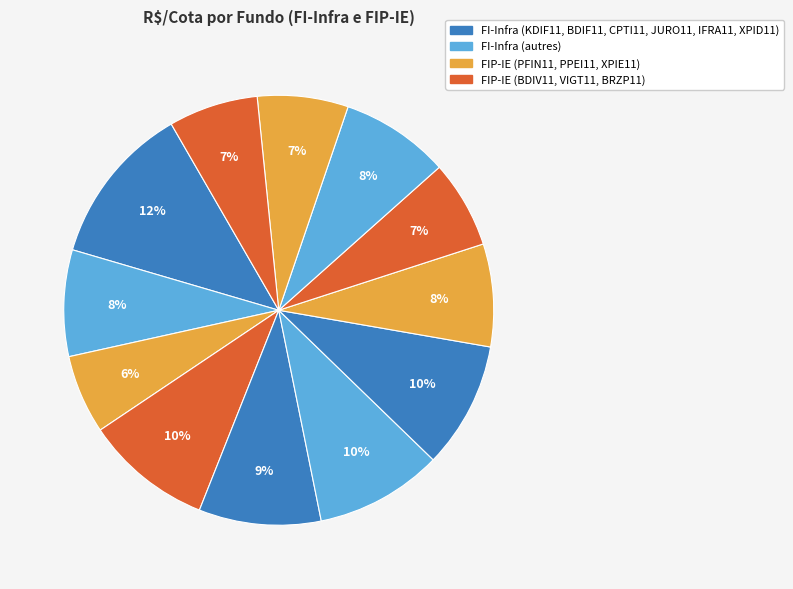

Which slice is the largest?

KDIF11